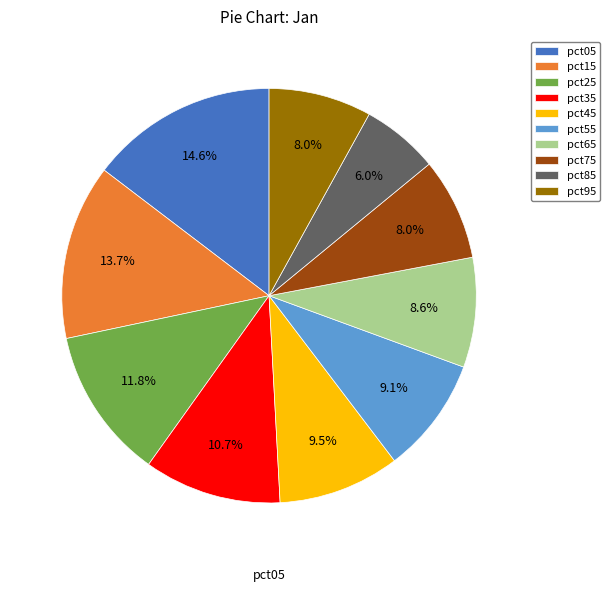

Which category has the biggest portion of the pie?

pct05